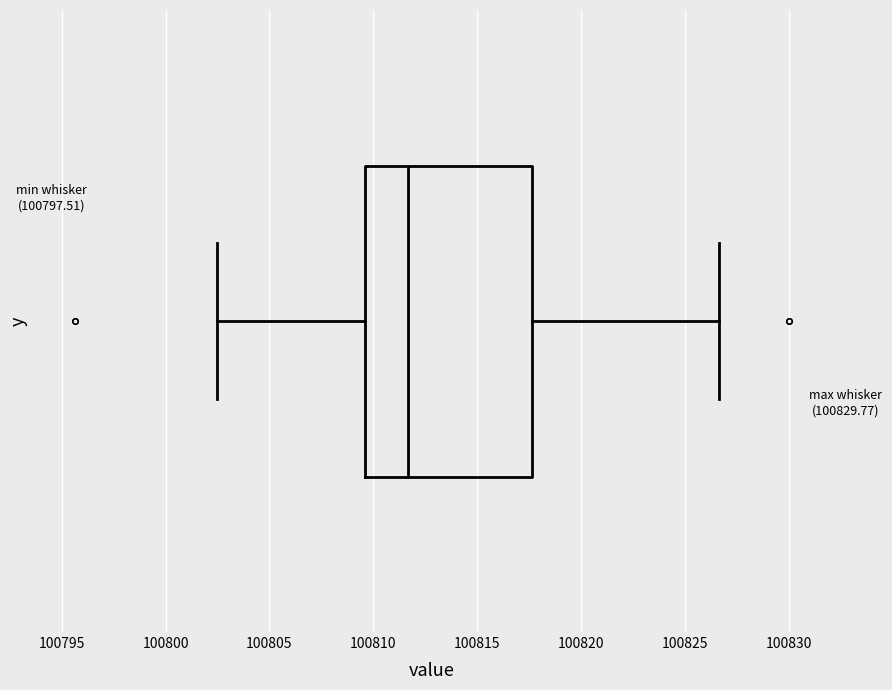

Transcribe this box plot: give where the median line is, the range the box spans, and where the two whiskers end, as read against the x-axis. The values are not printed on the chart, so give them approximately, as read against the axis.

median 100811.5, box 100809.5 to 100817.5, whiskers 100802.5 to 100826.5